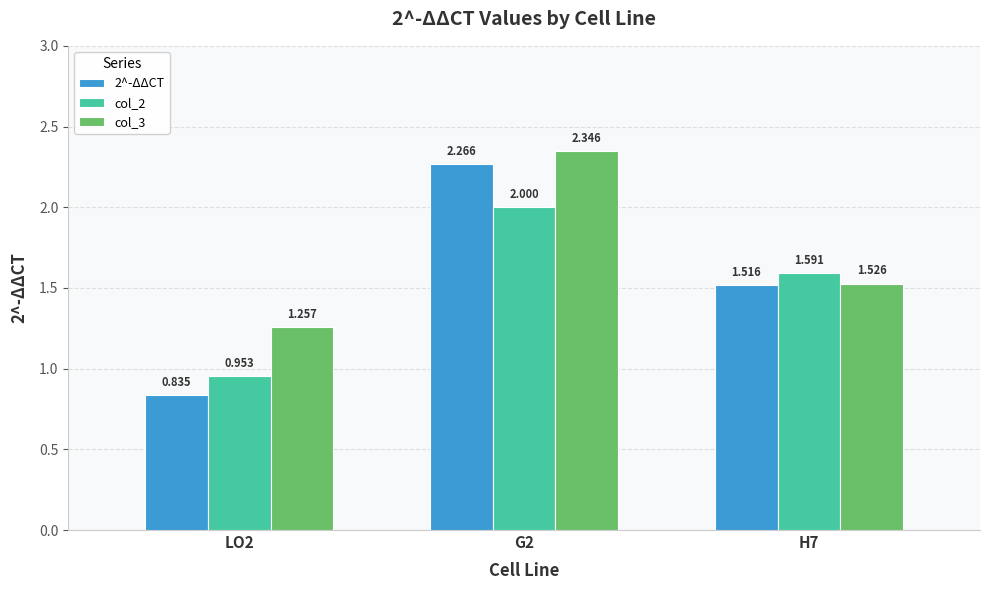

What is the sum of all 2^-ΔΔCT values?

4.6